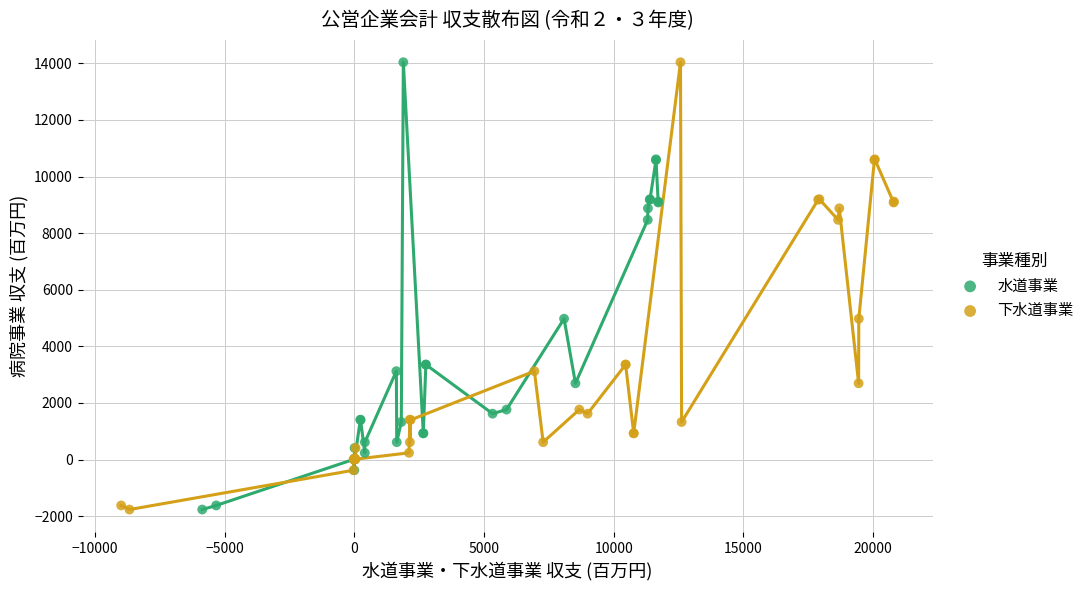

What are all the series names shown in the legend?

水道事業, 下水道事業